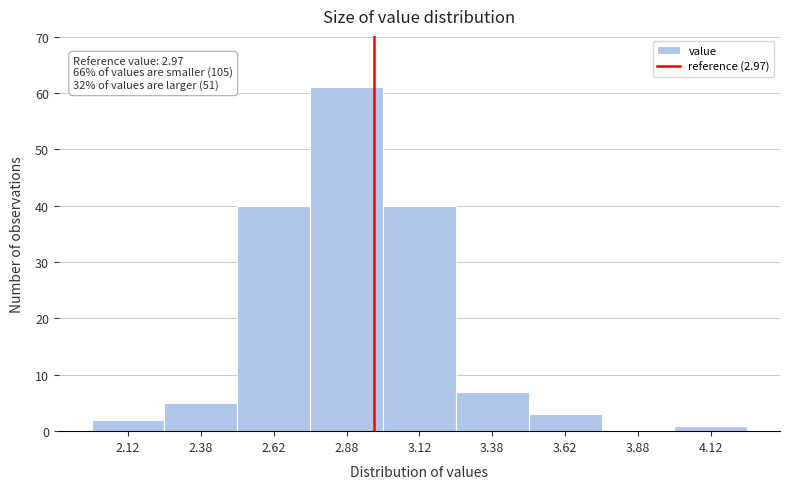

Over which range of the x-axis is the bar tallest?

2.75 to 3.00